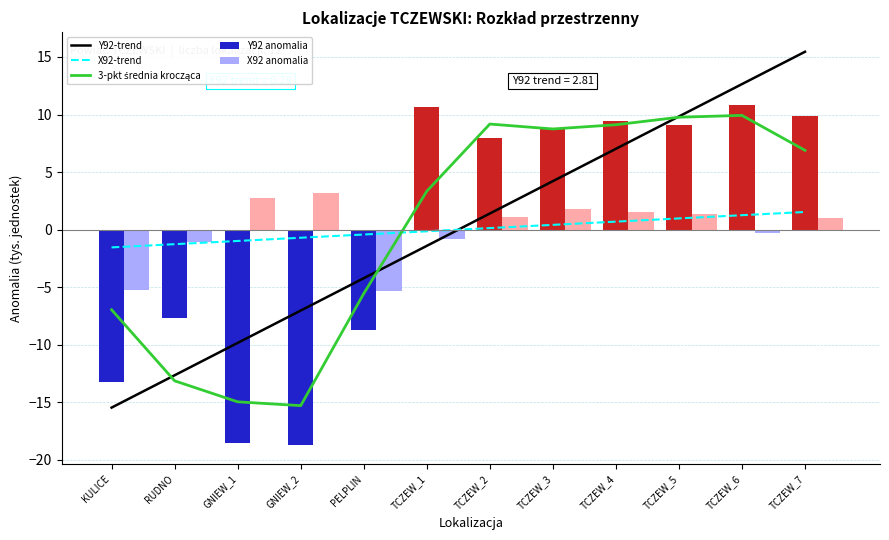

At which label does X92-trend reach its minimum?

KULICE